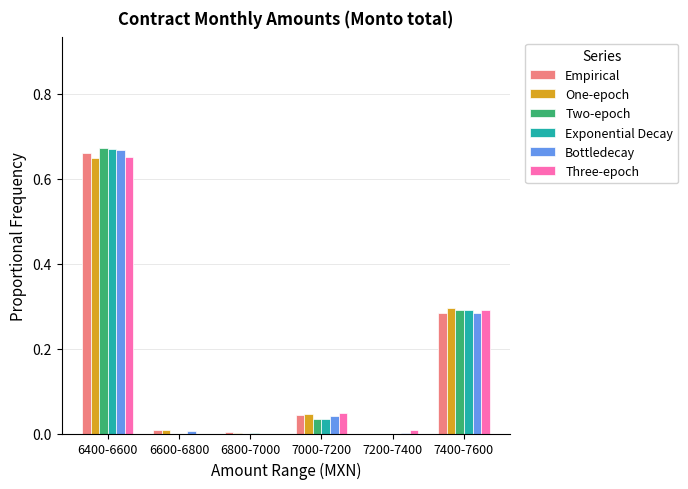

At which category does the chart reach its peak across all series?

6400-6600